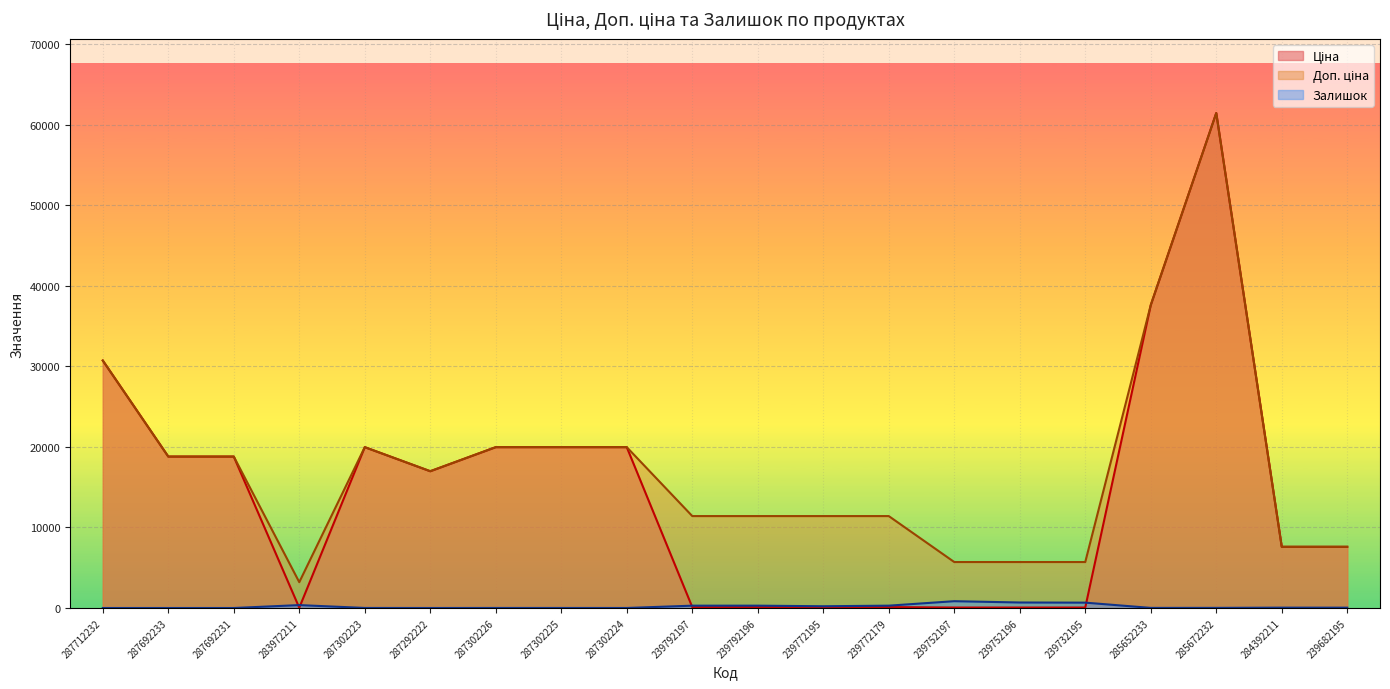

Reading left to right, transcribe all the data shown in this chart.

Ціна: 287712232=30717.1	287692233=18796.8	287692231=18796.8	283972211=32.0	287302223=19964.2	287292222=16976.3	287302226=19964.2	287302225=19964.2	287302224=19964.2	239792197=114.1	239792196=114.1	239772195=114.1	239772179=114.1	239752197=57.0	239752196=57.0	239732195=57.0	285652233=37593.6	285672232=61434.3	284392211=7596.5	239682195=7596.5
Доп. ціна: 287712232=30717.1	287692233=18796.8	287692231=18796.8	283972211=3205.0	287302223=19964.2	287292222=16976.3	287302226=19964.2	287302225=19964.2	287302224=19964.2	239792197=11410.0	239792196=11410.0	239772195=11410.0	239772179=11410.0	239752197=5705.0	239752196=5705.0	239732195=5705.0	285652233=37593.6	285672232=61434.3	284392211=7596.5	239682195=7596.5
Залишок: 287712232=0.0	287692233=0.0	287692231=0.0	283972211=360.0	287302223=7.0	287292222=1.0	287302226=6.0	287302225=5.0	287302224=3.0	239792197=289.0	239792196=290.0	239772195=218.0	239772179=290.0	239752197=845.0	239752196=683.0	239732195=665.0	285652233=13.0	285672232=16.0	284392211=44.0	239682195=41.0